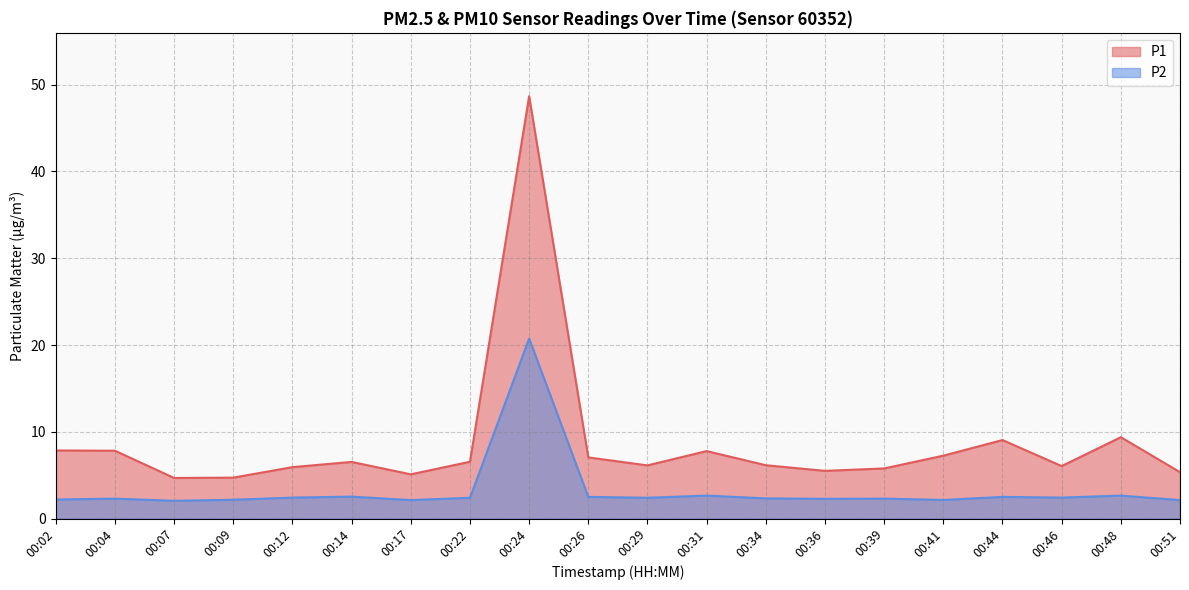

At which category is the sum across all series the highest?

00:24